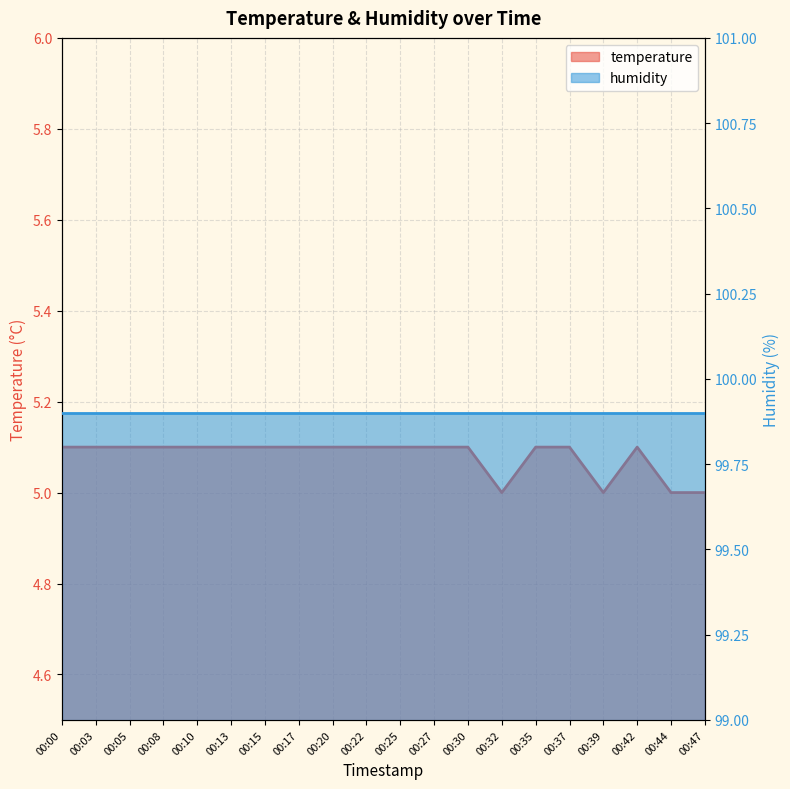

Where is the first local minimum?

00:32